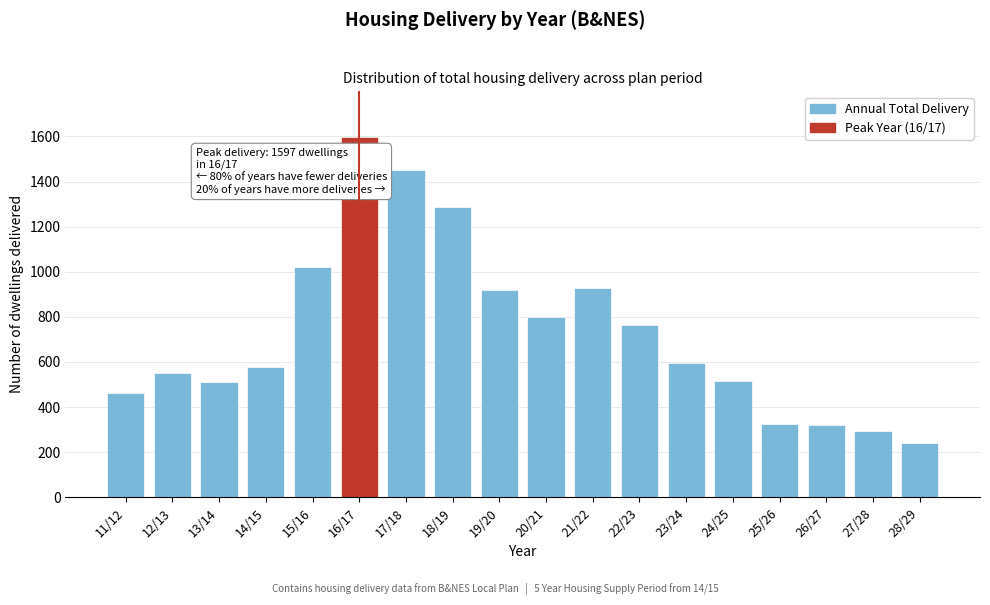

What is the change in value from 12/13 to 26/27?

-230